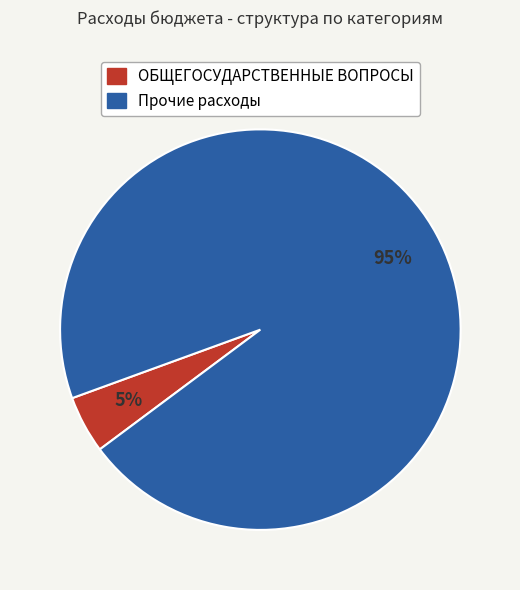

Does any single category account for the majority?

Yes